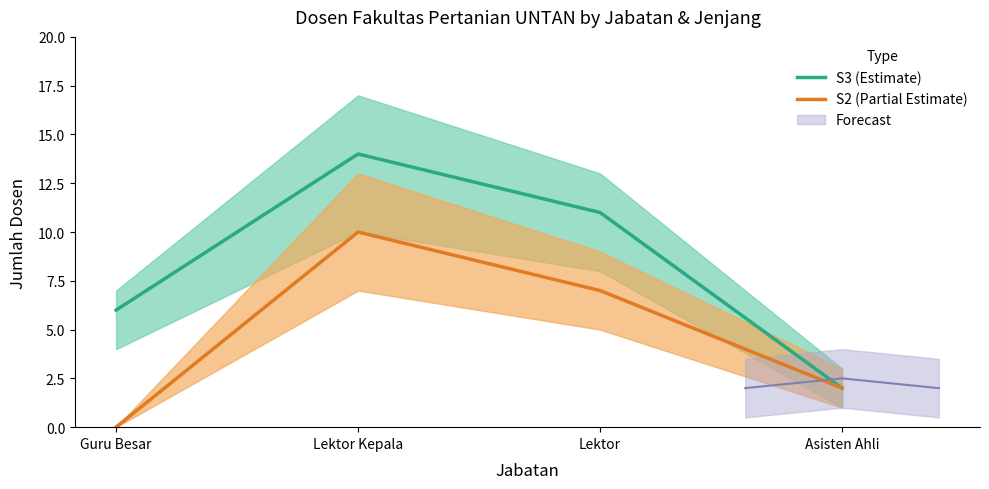

True or false: S2 (Partial Estimate) and S3 (Estimate) intersect in this chart.

False